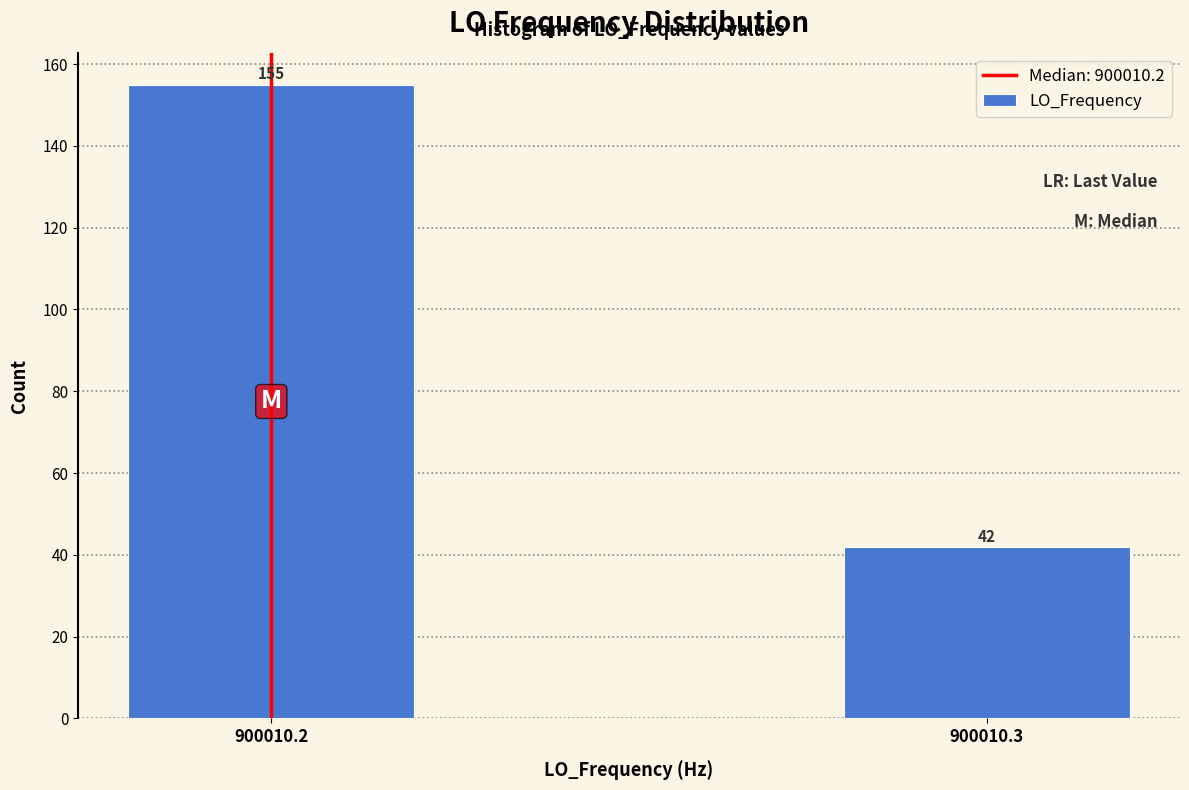

Reading left to right, transcribe all the data shown in this chart.

900010.2=155	900010.3=42